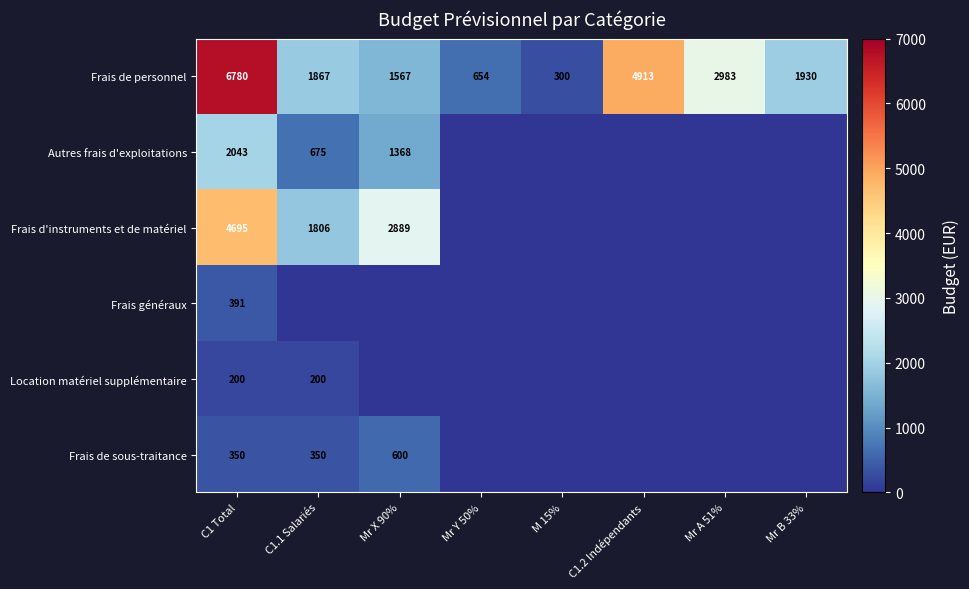

What is the greatest value displayed?

6780